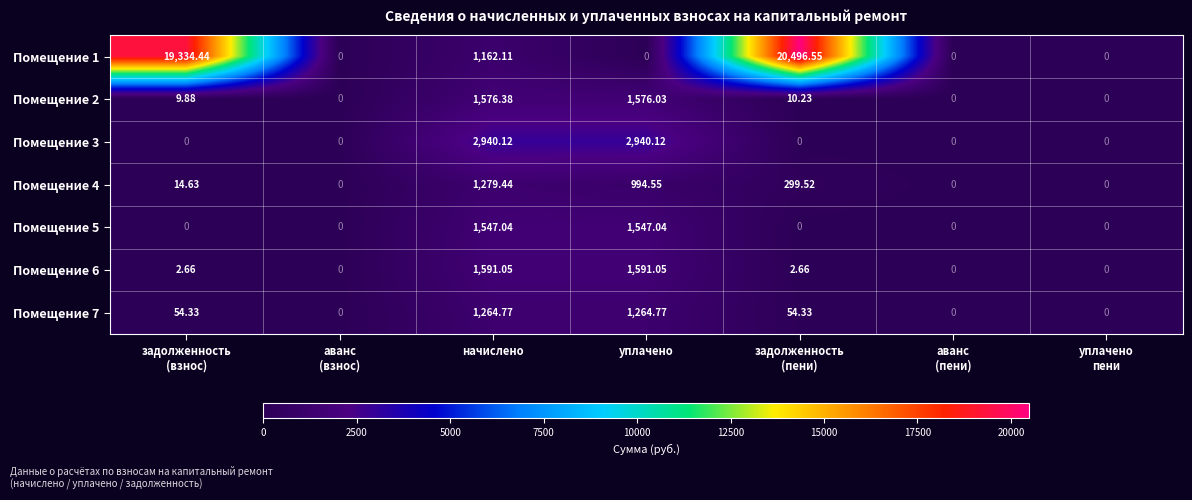

How many series are shown in this chart?

7